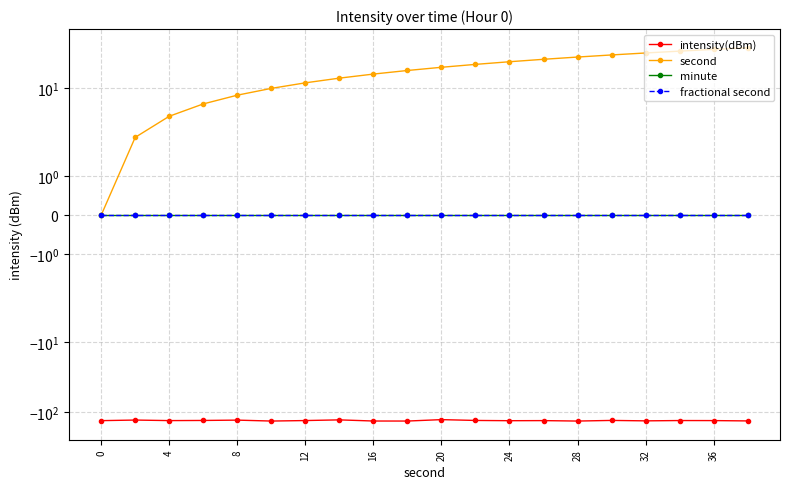

True or false: minute and fractional second cross at least once.

False